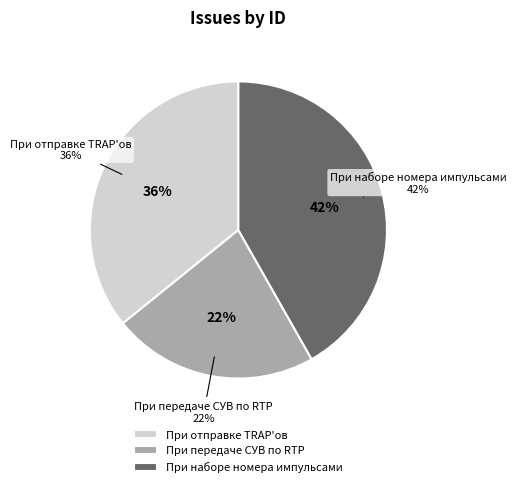

What percentage do При передаче СУВ по RTP and При наборе номера импульсами together represent?

64.2%